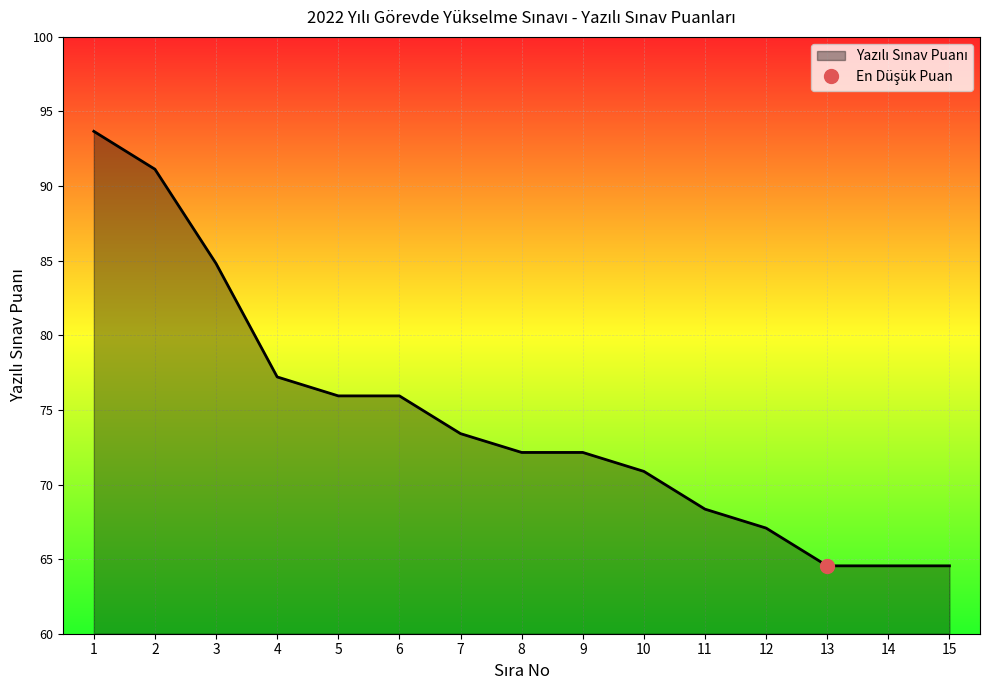

How many lines are shown in the chart?

1